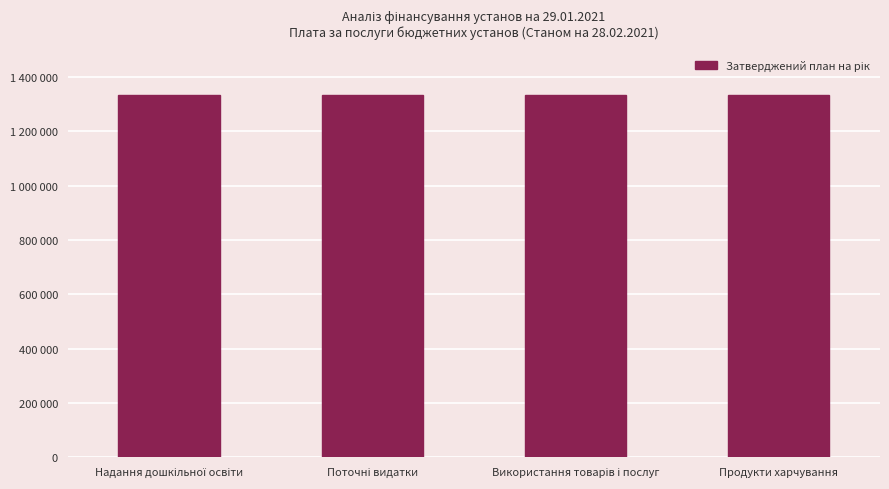

Which series has the largest range (max minus min)?

Затверджений план на рік